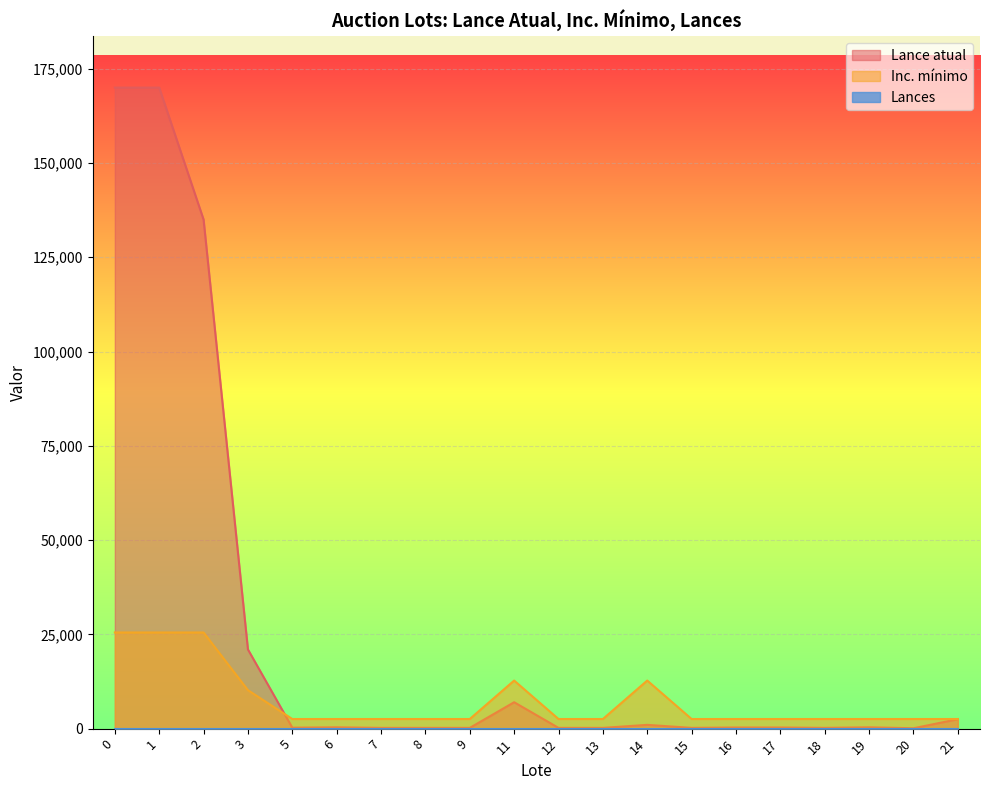

Which series has the largest range (max minus min)?

Lance atual